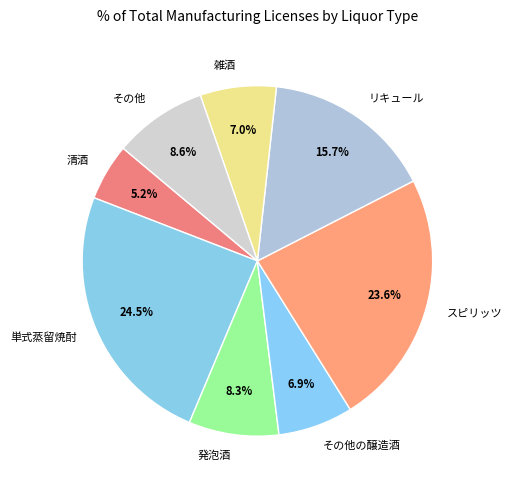

Is it true that 雑酒 is 1% of the pie?

False